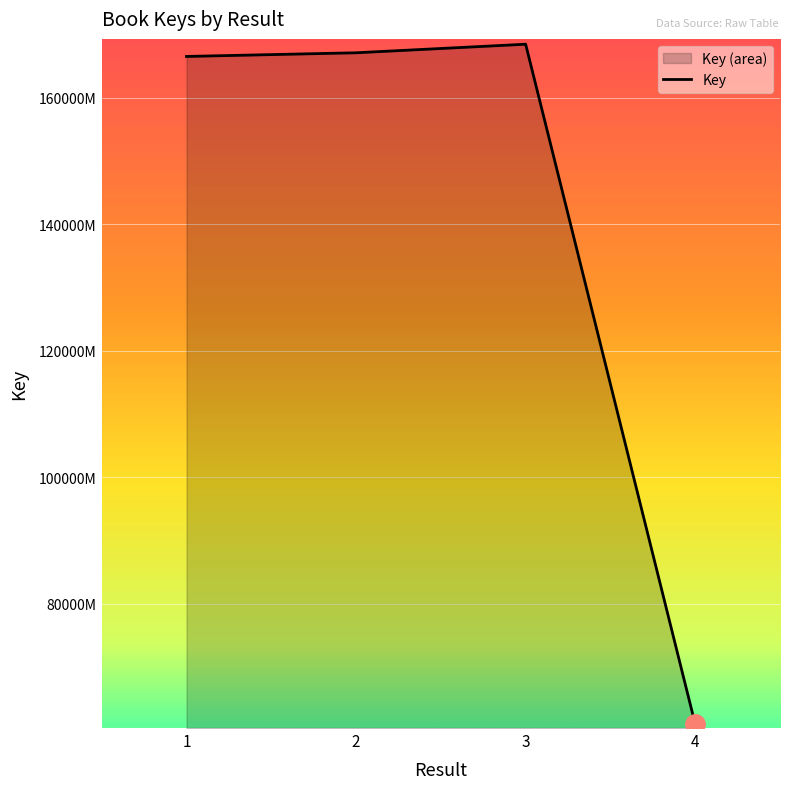

The chart shows a value of 168488454 at 3. True or false?

True